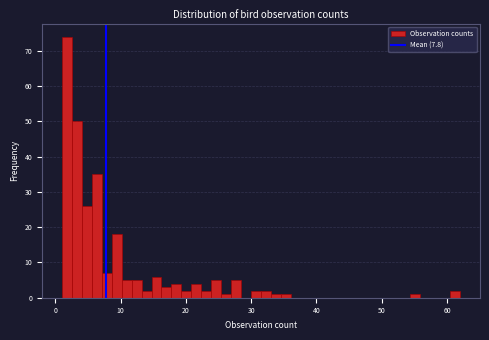

Around what value on the x-axis is the tallest bar? Give the approximate position of its centre, as read against the axis.

2